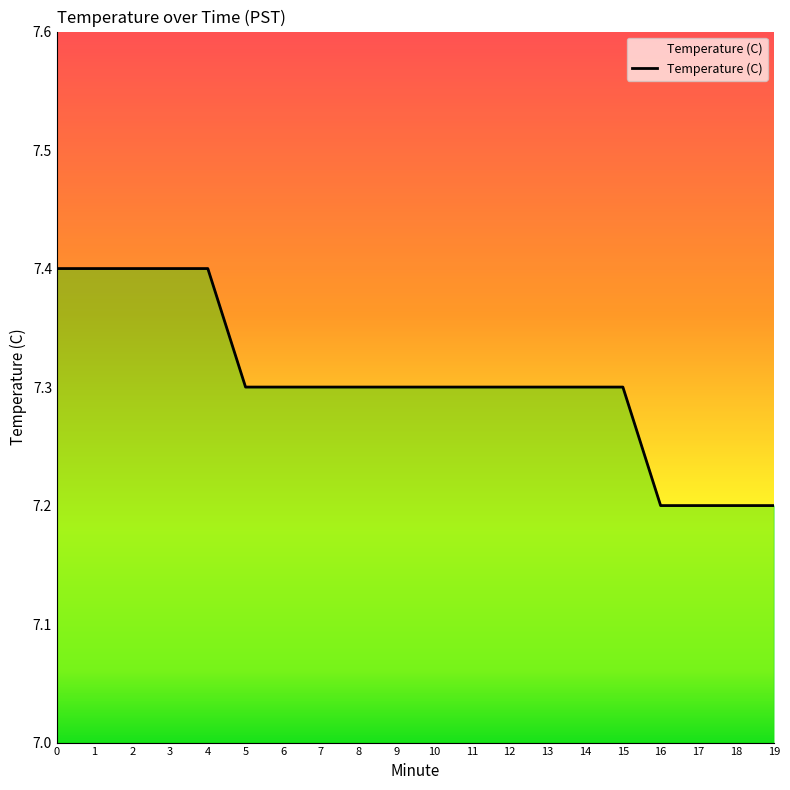

The value at 2 is 7.4. True or false?

True